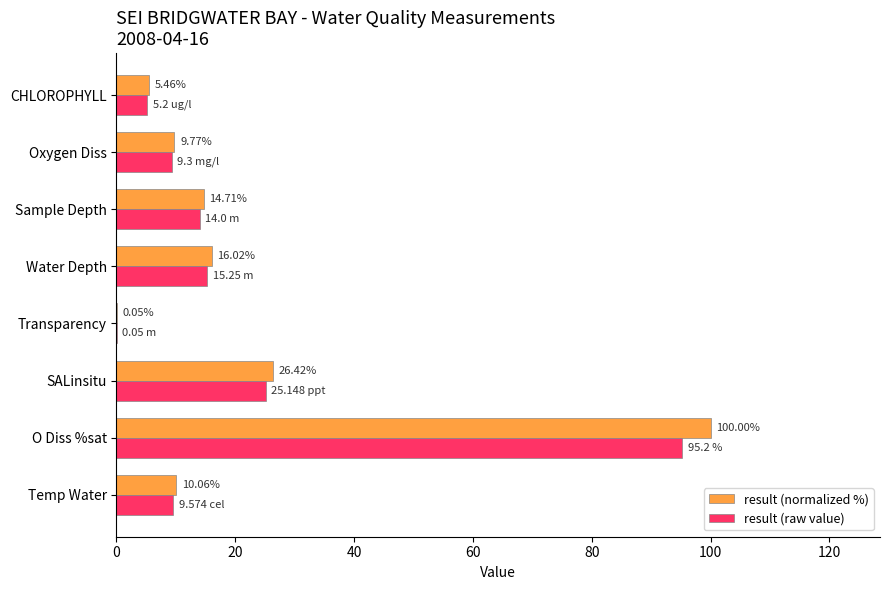

Which category has the highest value in the result (raw value) series?

O Diss %sat